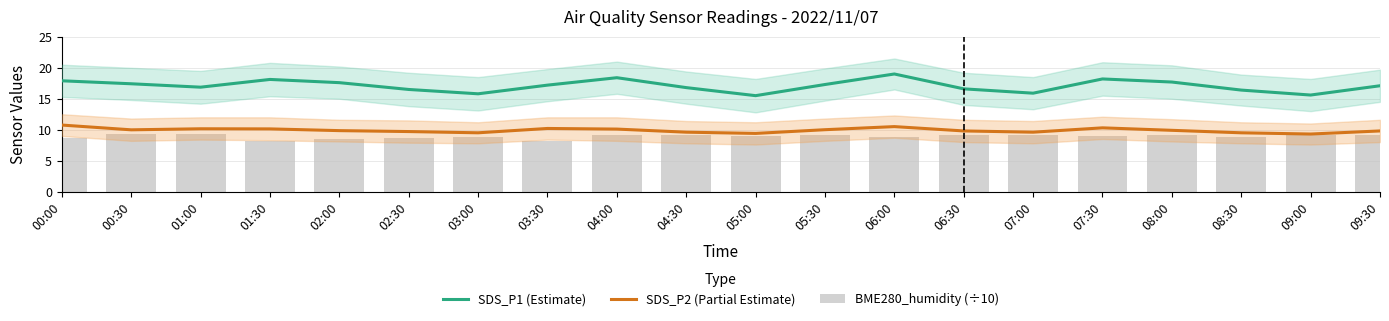

Is the value of SDS_P2 (Partial Estimate) at 09:30 greater than the value of SDS_P1 (Estimate) at 09:30?

No